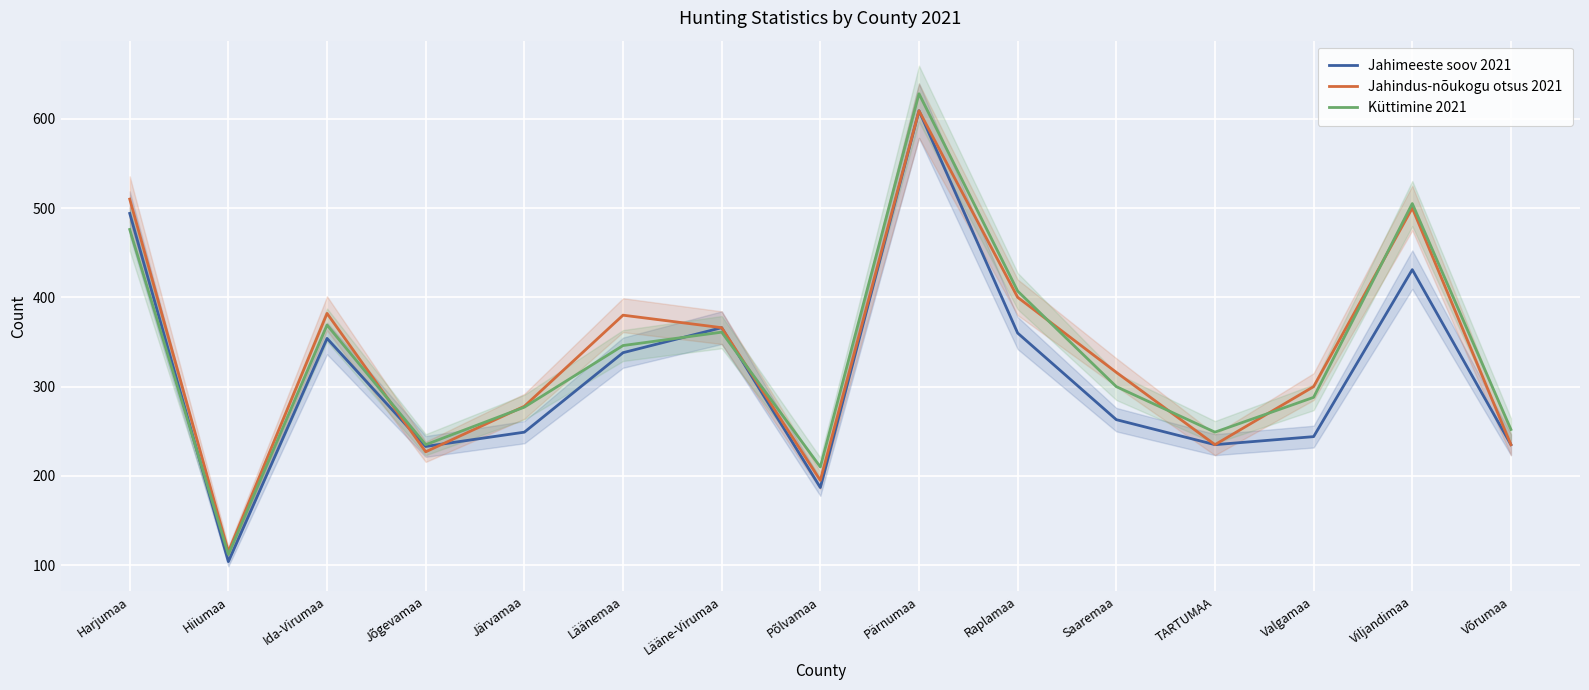

How many intersections are there between Jahindus-nõukogu otsus 2021 and Küttimine 2021?

7